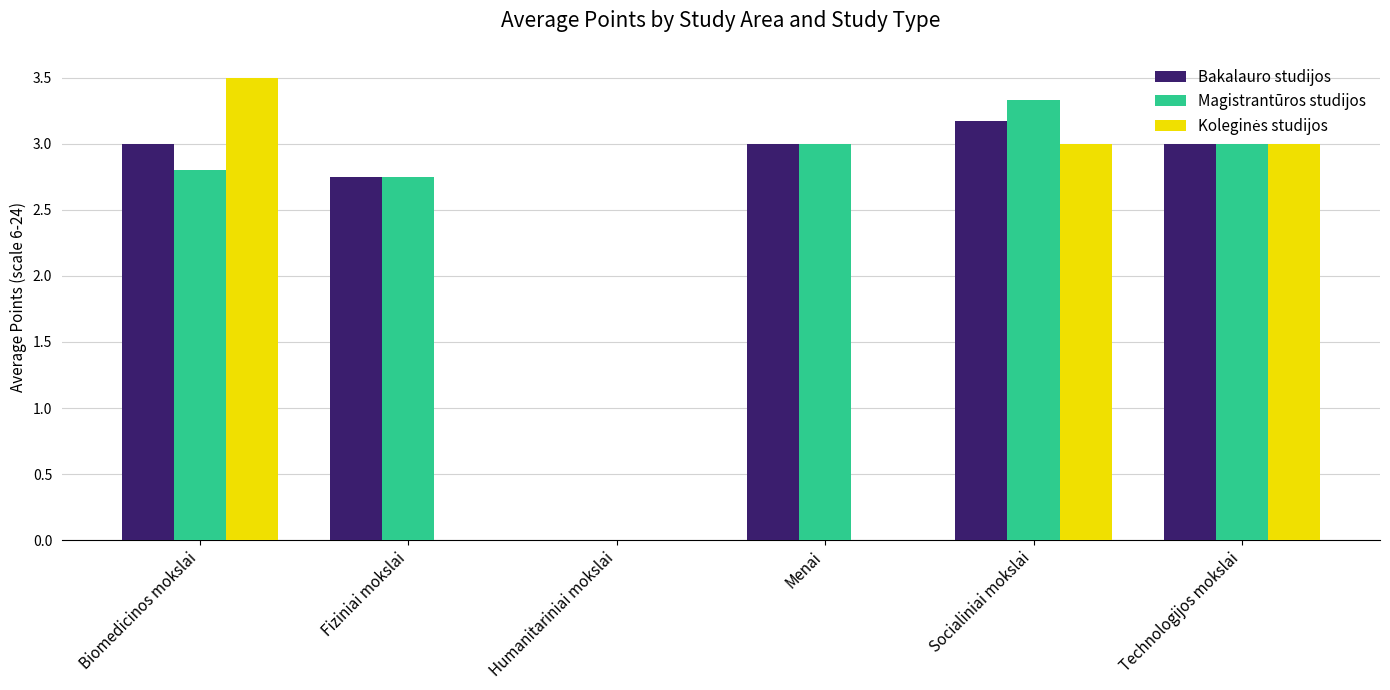

Which category has the highest value in the Magistrantūros studijos series?

Socialiniai mokslai